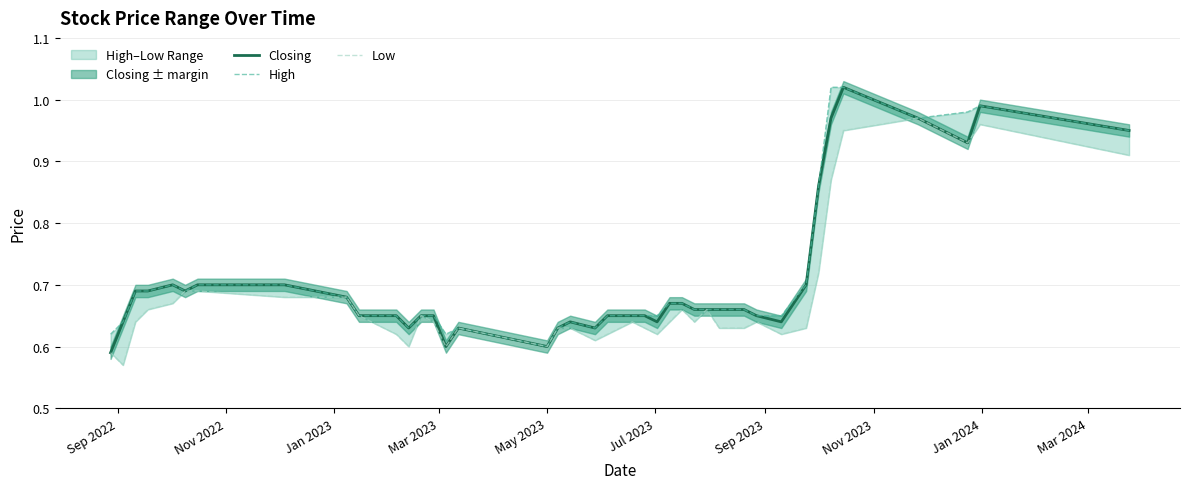

Reading left to right, what are all the values shown in this chart?

Closing: 0.6	0.6	0.7	0.7	0.7	0.7	0.7	0.7	0.7	0.7	0.7	0.6	0.7	0.7	0.6	0.6	0.6	0.6	0.6	0.6	0.7	0.7	0.7	0.6	0.7	0.7	0.7	0.7	0.7	0.7	0.7	0.6	0.7	0.9	1.0	1.0	1.0	0.9	1.0	0.9
High: 0.6	0.6	0.7	0.7	0.7	0.7	0.7	0.7	0.7	0.7	0.7	0.6	0.7	0.7	0.6	0.6	0.6	0.6	0.6	0.6	0.7	0.7	0.7	0.7	0.7	0.7	0.7	0.7	0.7	0.7	0.7	0.7	0.7	0.9	1.0	1.0	1.0	1.0	1.0	0.9
Low: 0.6	0.6	0.6	0.7	0.7	0.7	0.7	0.7	0.7	0.7	0.6	0.6	0.7	0.6	0.6	0.6	0.6	0.6	0.6	0.6	0.6	0.6	0.6	0.6	0.6	0.7	0.6	0.7	0.6	0.6	0.6	0.6	0.6	0.7	0.9	0.9	1.0	0.9	1.0	0.9